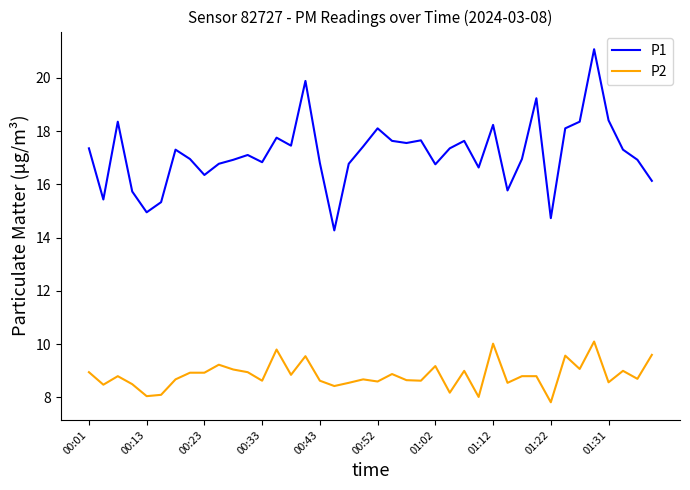

Rank the series by their average value, from lowest to highest.

P2, P1